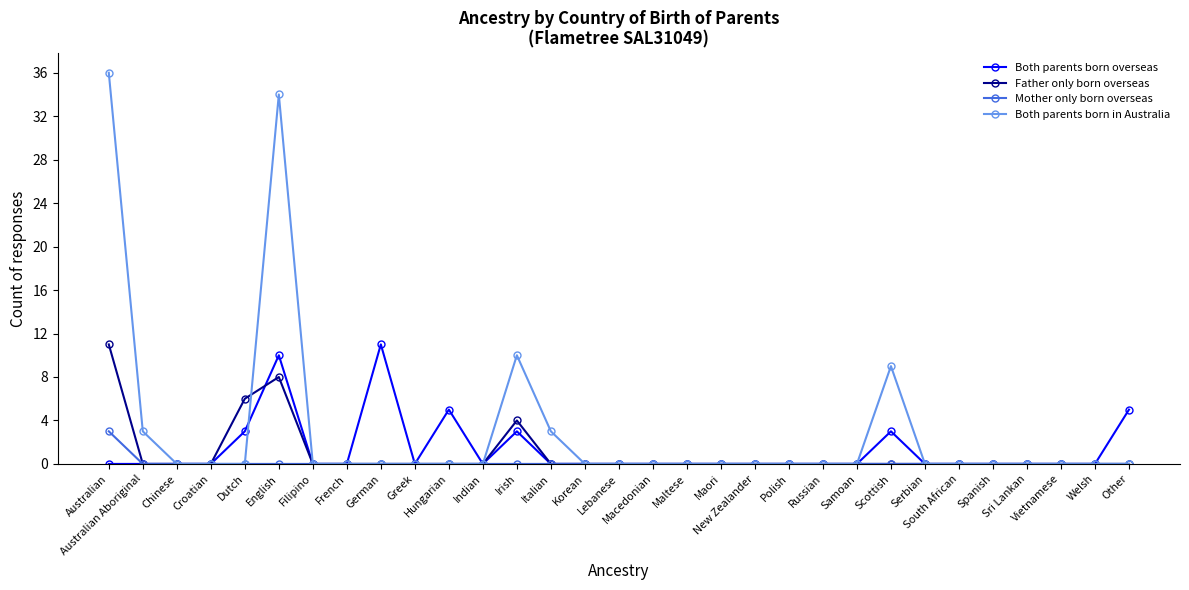

True or false: Both parents born in Australia has more than 1 interior local peaks.

True